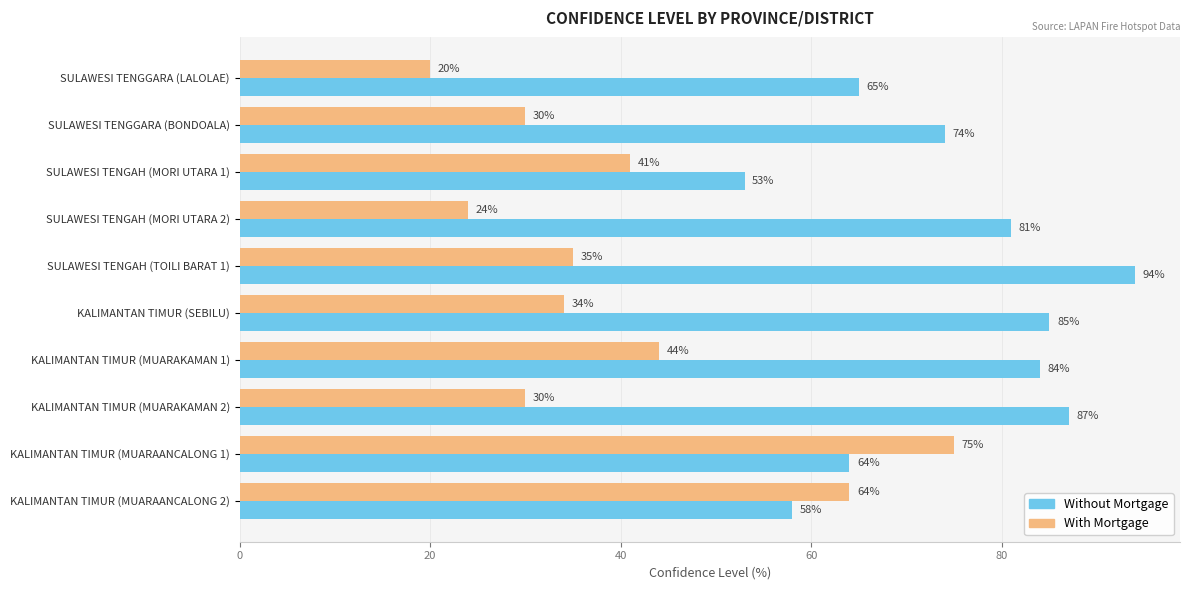

Which series has the largest total across all categories?

Without Mortgage